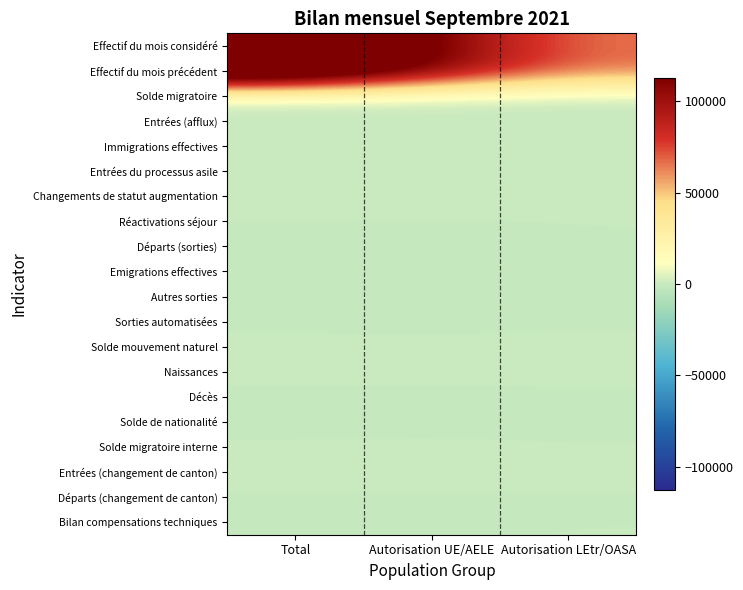

List the series in order of their peak value, highest first.

Effectif du mois considéré, Effectif du mois précédent, Entrées (afflux), Entrées (changement de canton), Immigrations effectives, Solde migratoire, Solde migratoire interne, Changements de statut augmentation, Naissances, Solde mouvement naturel, Réactivations séjour, Entrées du processus asile, Bilan compensations techniques, Décès, Sorties automatisées, Autres sorties, Départs (sorties), Emigrations effectives, Départs (changement de canton), Solde de nationalité